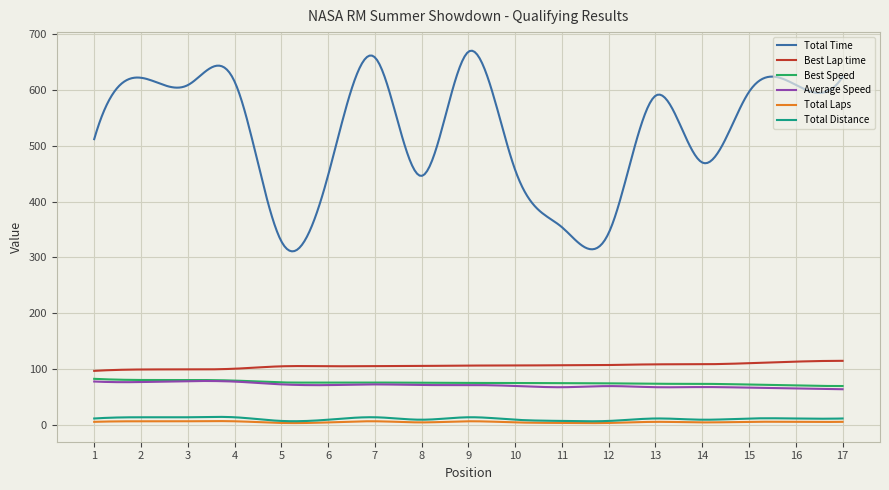

Which series has the widest spread of values?

Total Time